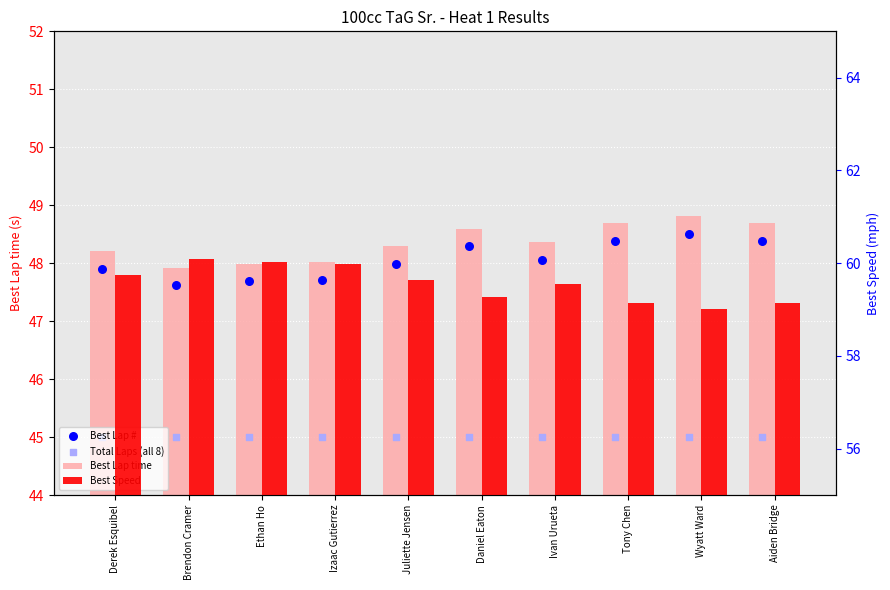

Which series has the widest spread of Y values?

Best Speed